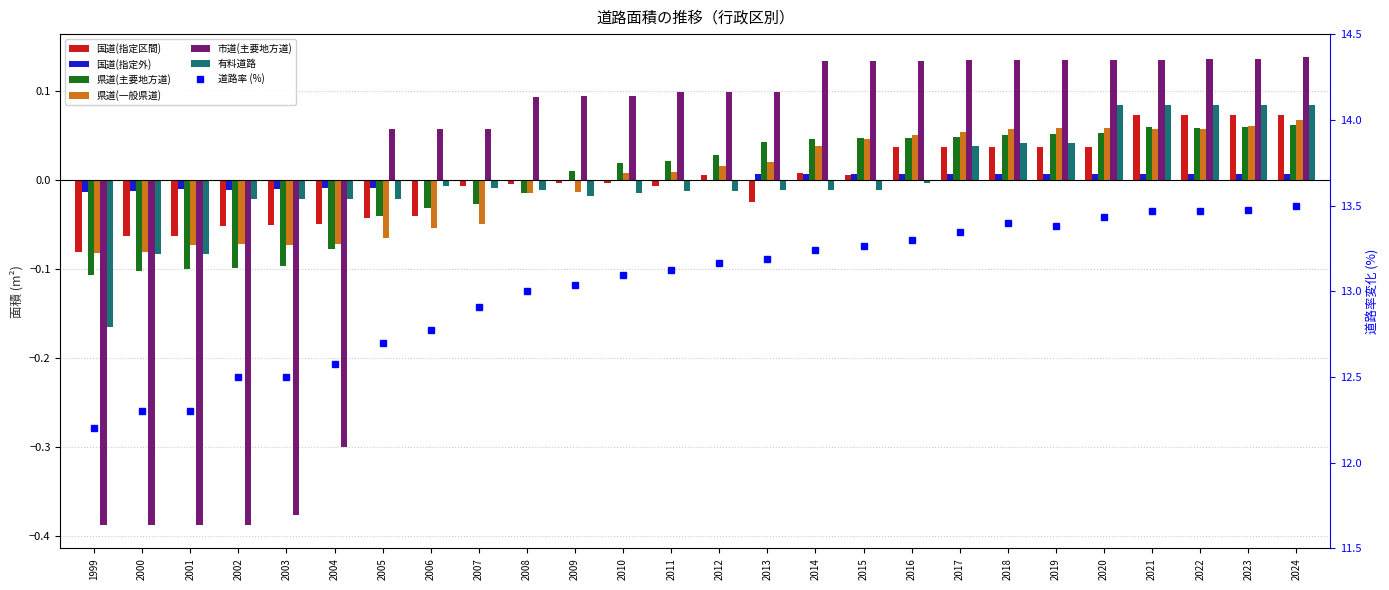

Count the number of categories in the chart.

26